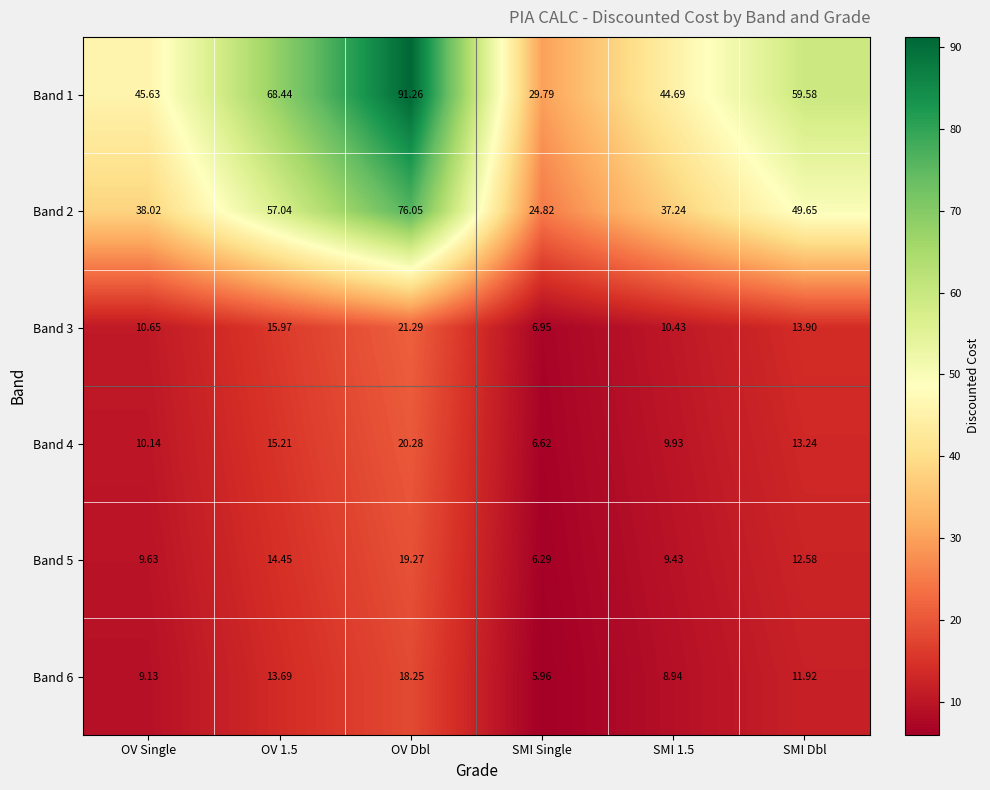

Which category has the lowest value in the Band 5 series?

SMI Single